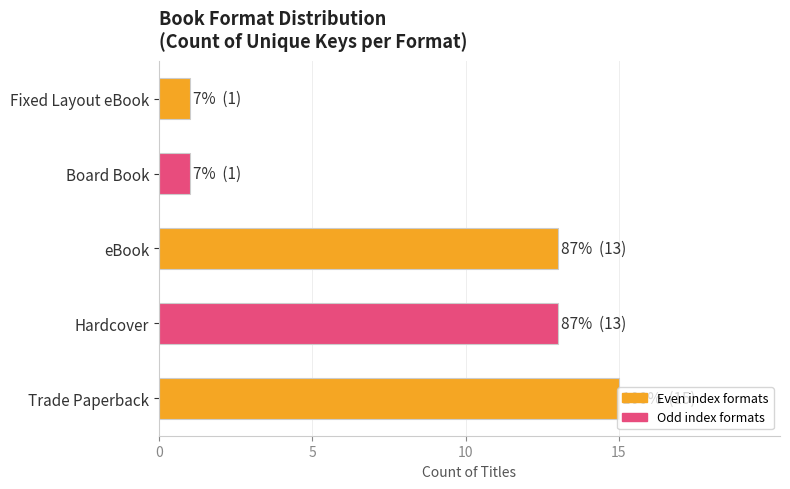

How many values are below 13?

2